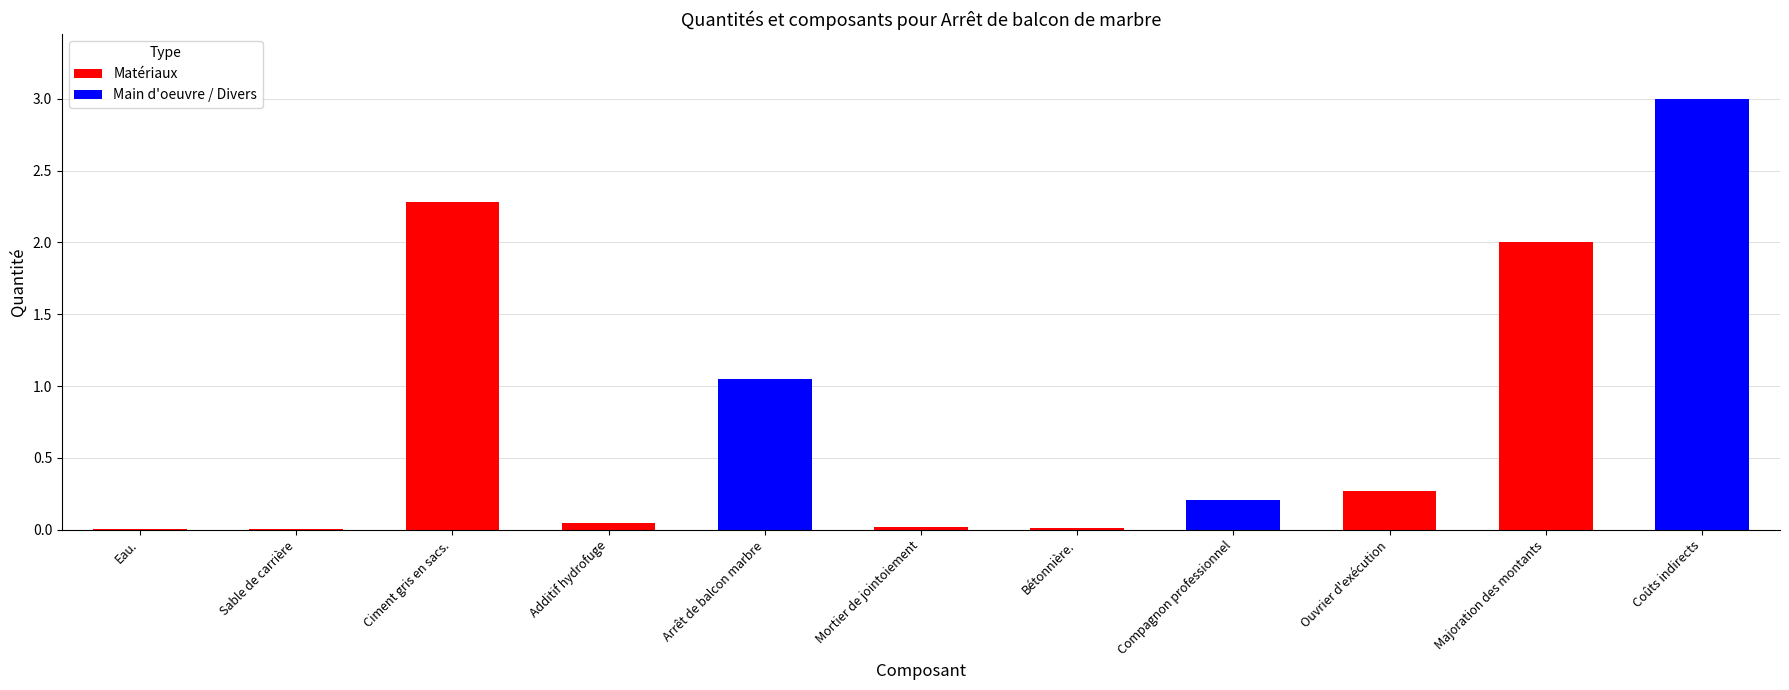

Reading right to left, extract all data points from this chart.

Coûts indirects=3.0	Majoration des montants=2.0	Ouvrier d'exécution=0.3	Compagnon professionnel=0.2	Bétonnière.=0.0	Mortier de jointoiement=0.0	Arrêt de balcon marbre=1.1	Additif hydrofuge=0.0	Ciment gris en sacs.=2.3	Sable de carrière=0.0	Eau.=0.0